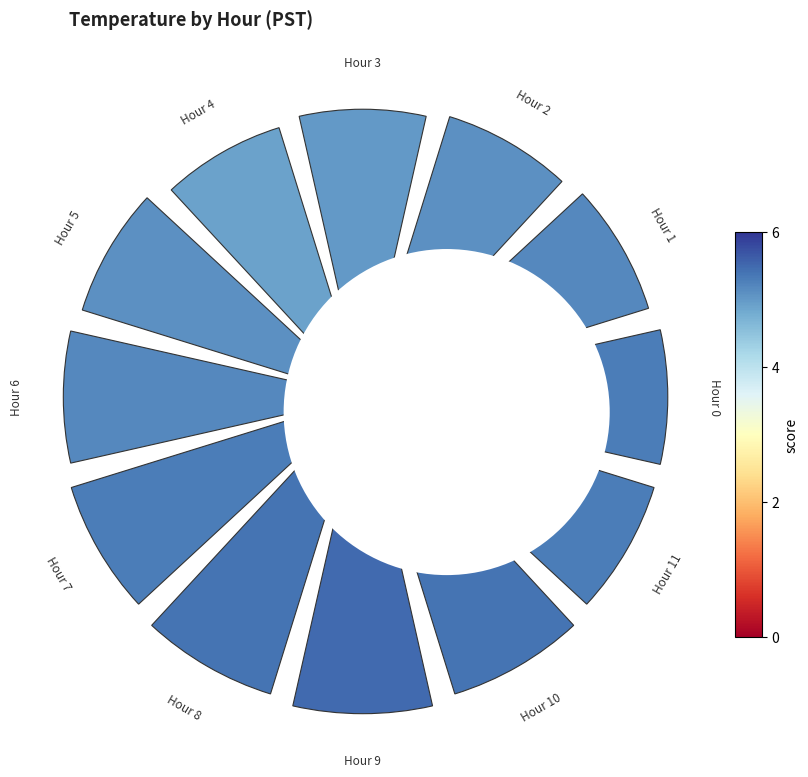

Combined, do 2 and 11 account for over 50%?

No